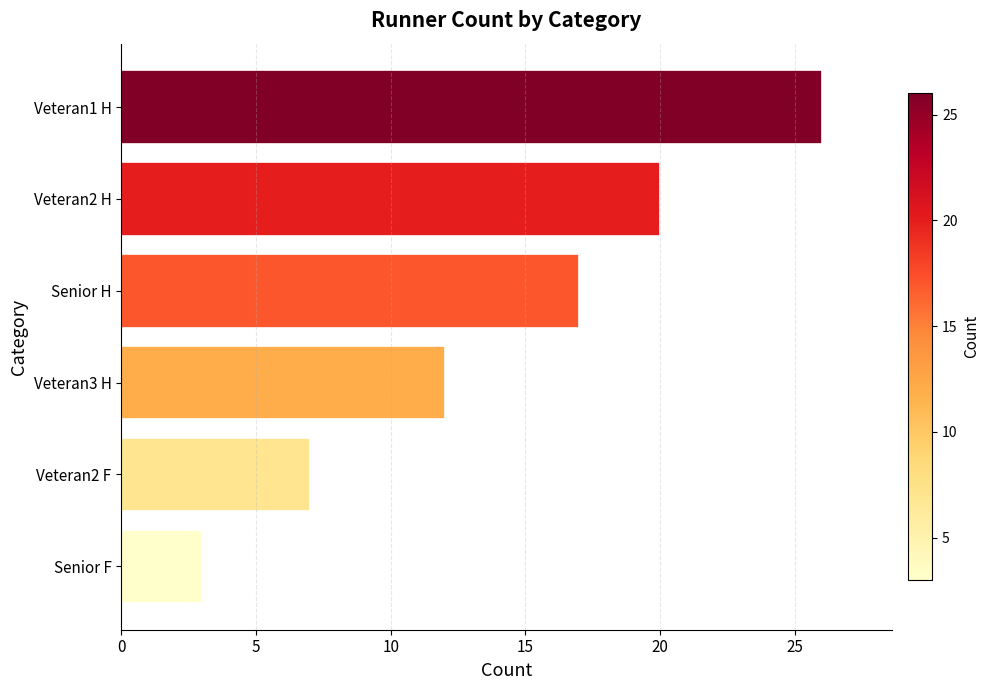

Count the number of data series in this chart.

1